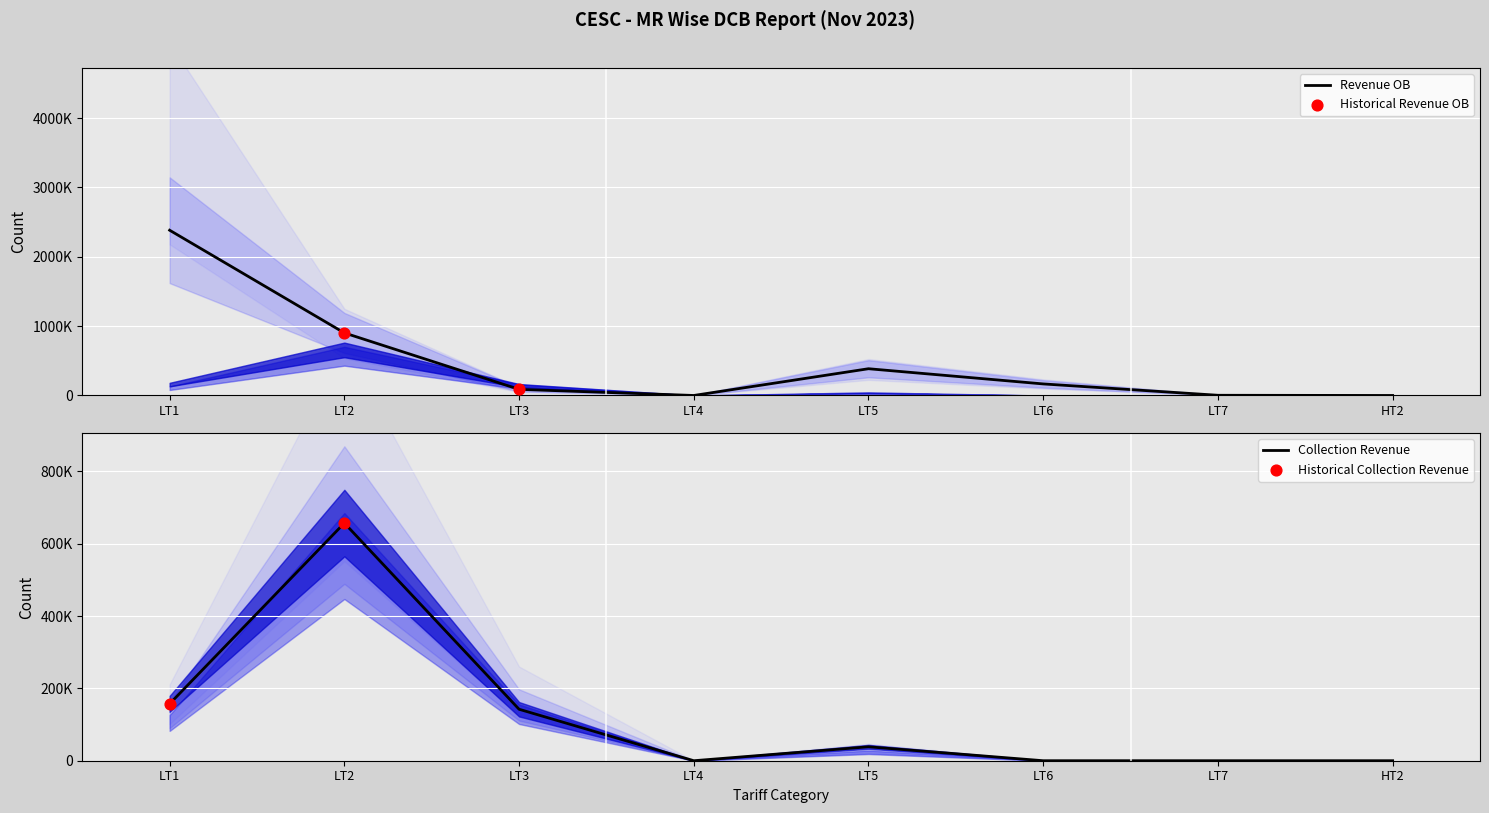

Which series contains the lowest Y value?

Revenue OB